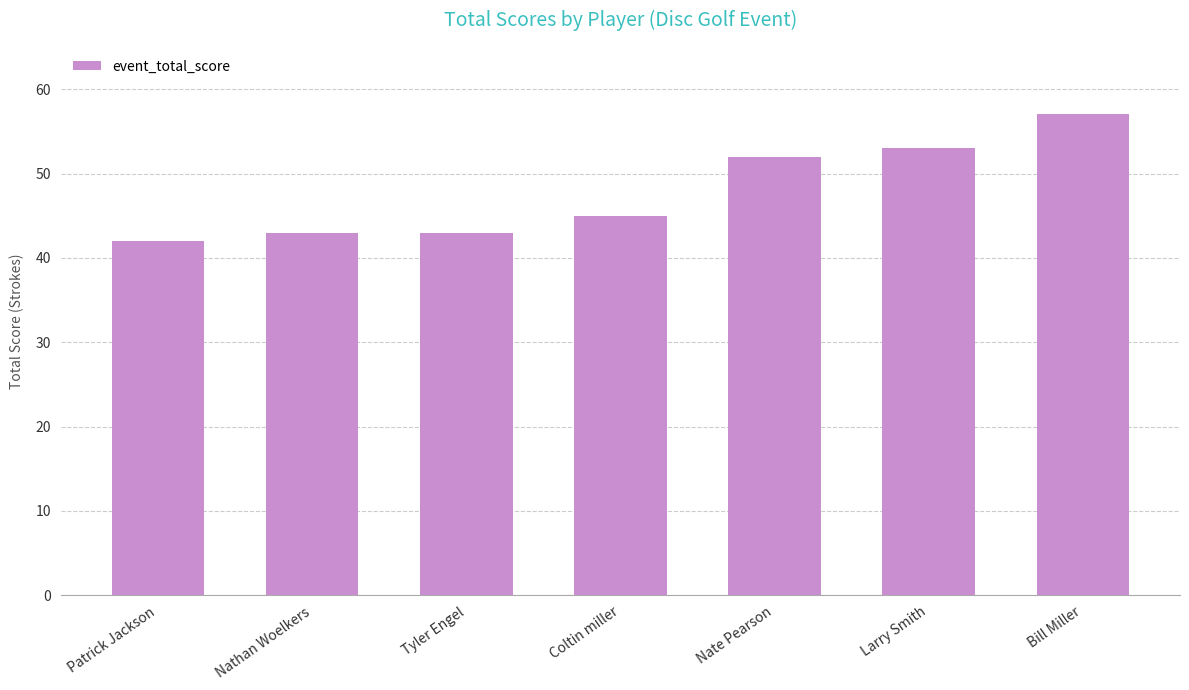

Reading left to right, what are all the values shown in this chart?

Patrick Jackson=42	Nathan Woelkers=43	Tyler Engel=43	Coltin miller=45	Nate Pearson=52	Larry Smith=53	Bill Miller=57